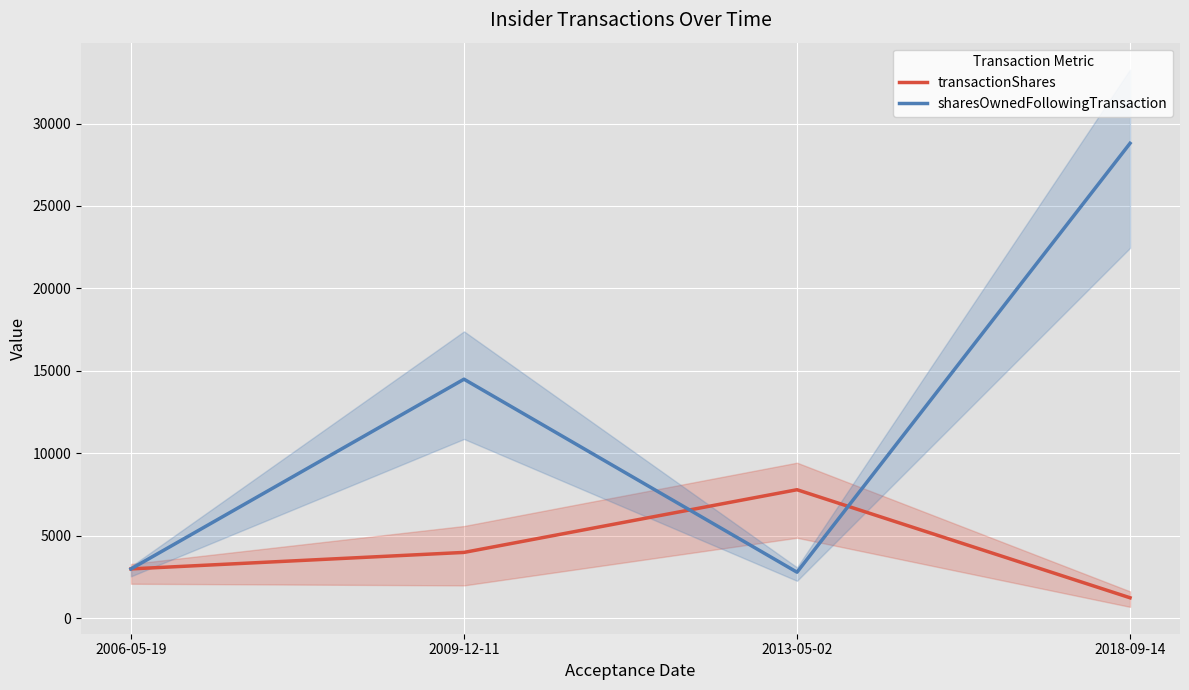

List the series in order of their peak value, lowest first.

transactionShares, sharesOwnedFollowingTransaction